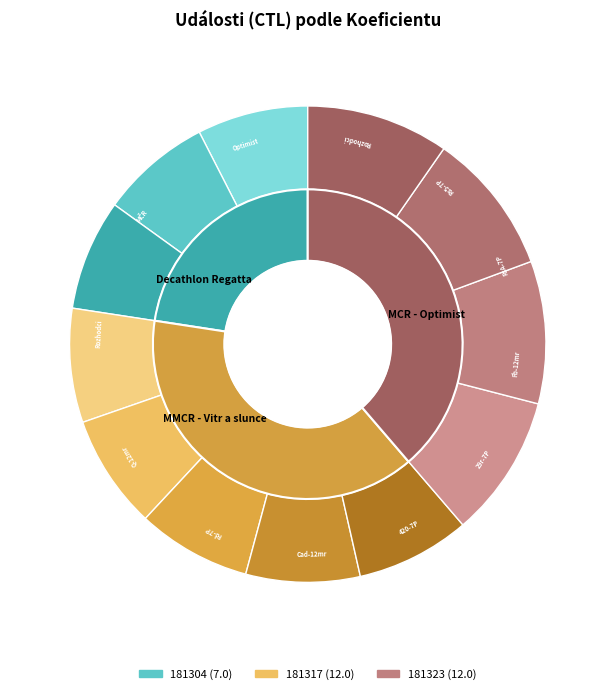

What is the smallest slice in the pie chart?

181304